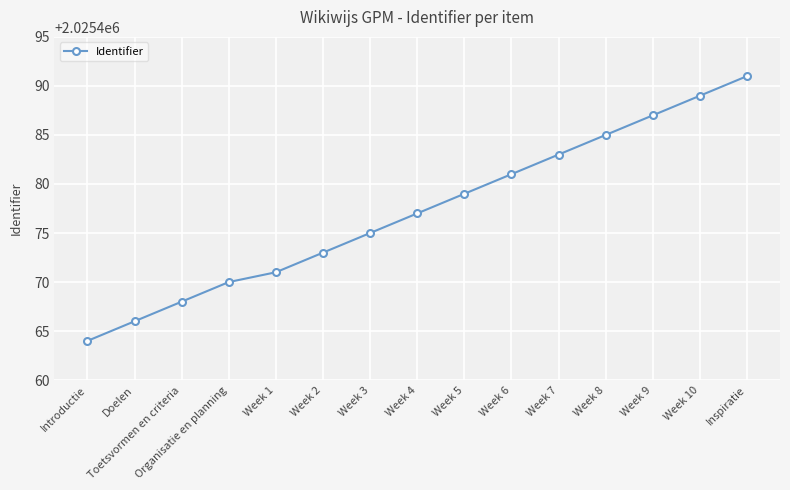

List the labels in order of value, smallest first.

Introductie, Doelen, Toetsvormen en criteria, Organisatie en planning, Week 1, Week 2, Week 3, Week 4, Week 5, Week 6, Week 7, Week 8, Week 9, Week 10, Inspiratie